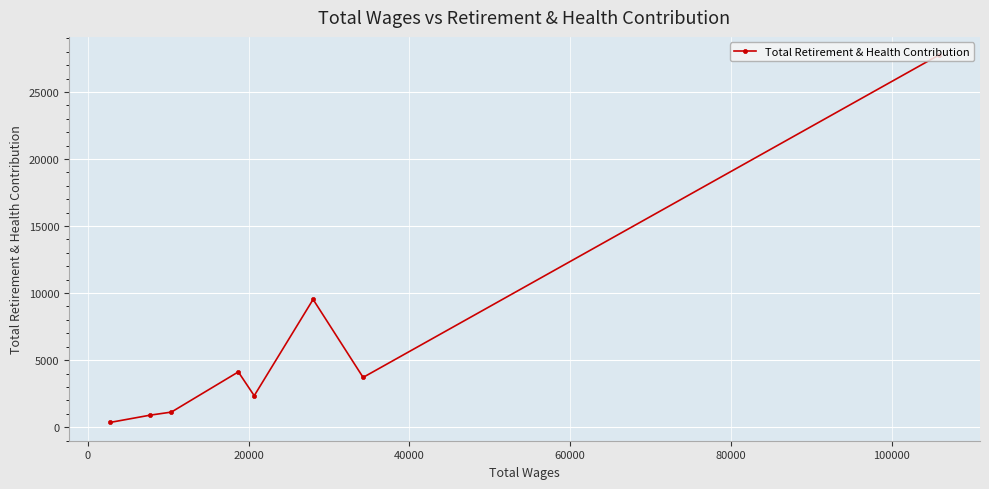

What is the difference between the maximum and minimum values?

27388